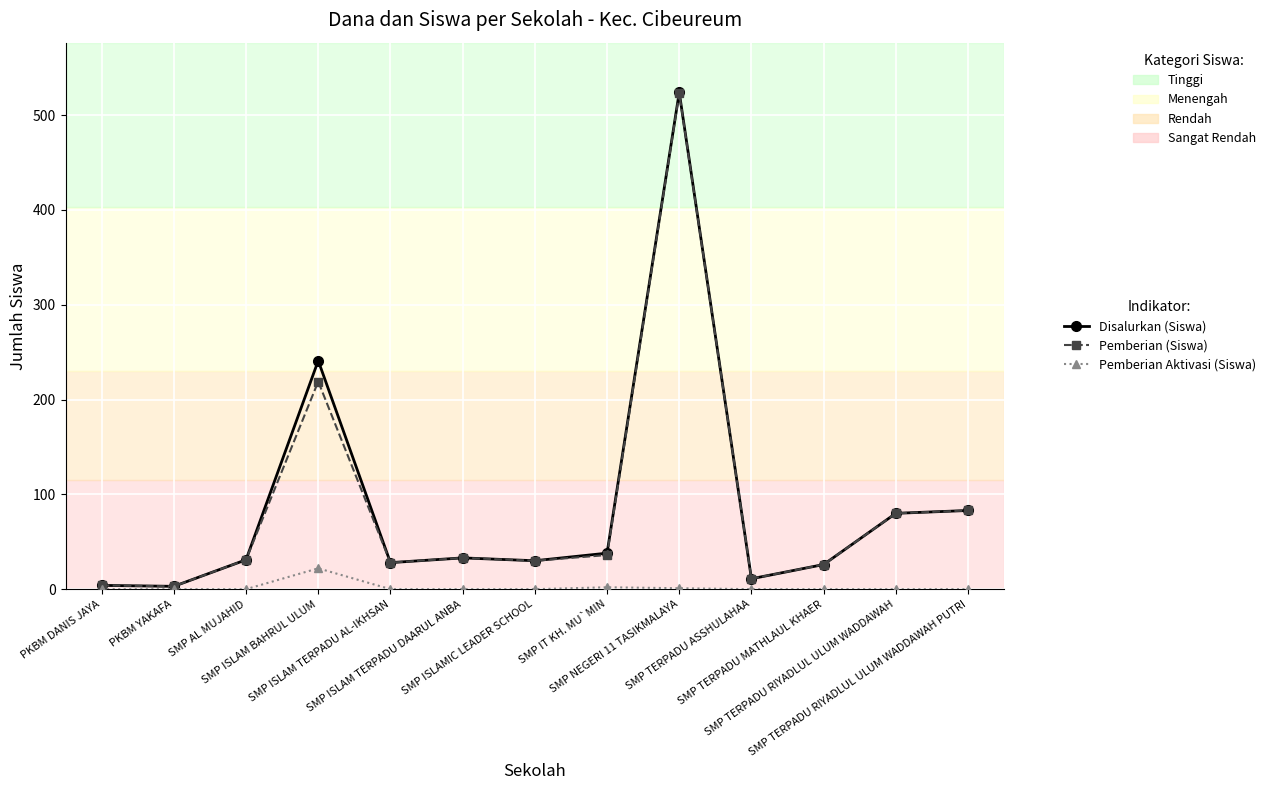

Which series has the widest spread of values?

Disalurkan (Siswa)